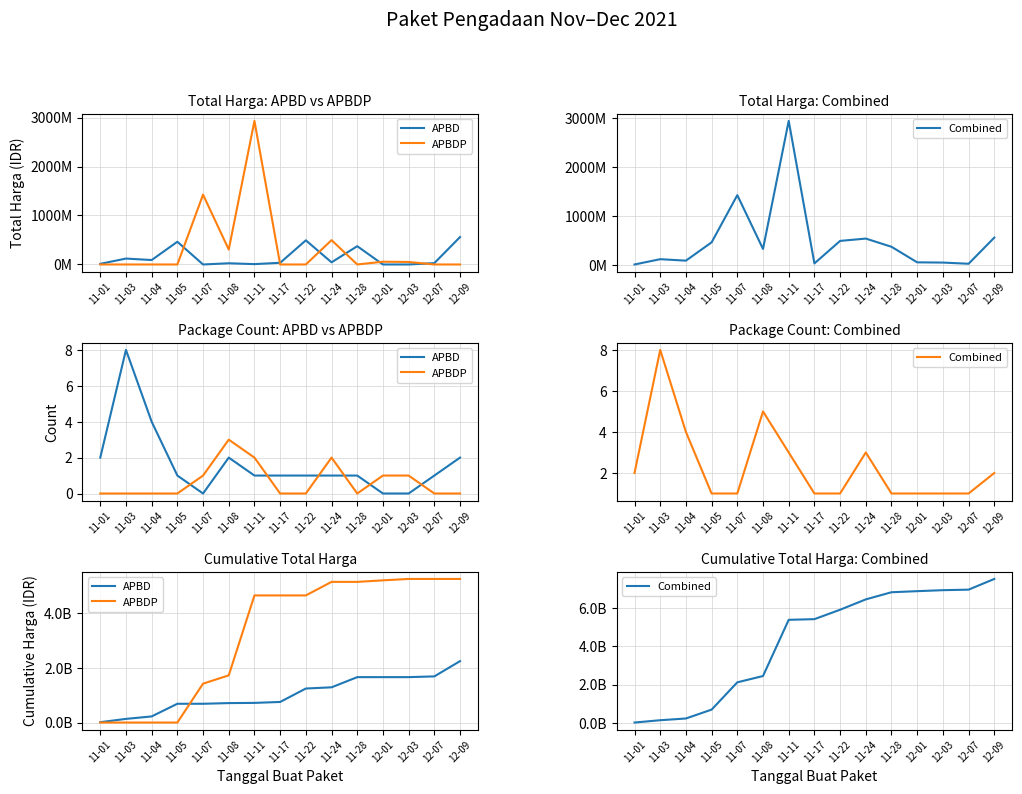

What is the difference between the highest and lowest values at 12-07?

5266388740